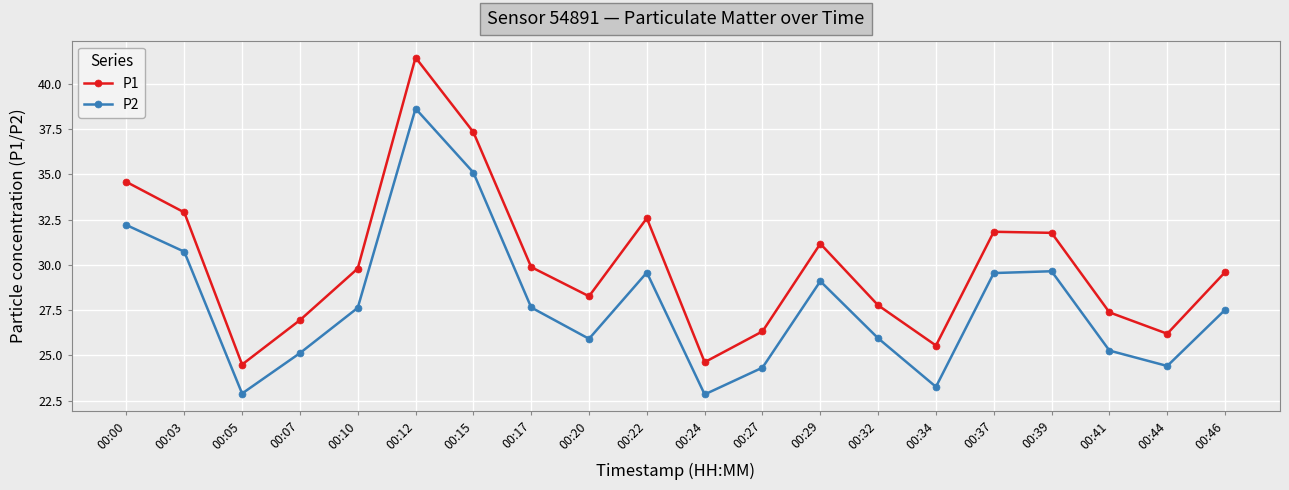

How many lines are shown in the chart?

2